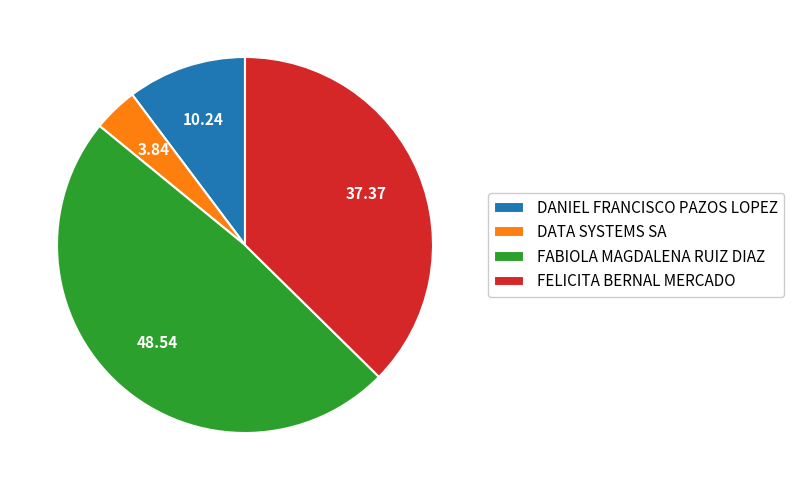

Which has a higher value, FABIOLA MAGDALENA RUIZ DIAZ or DANIEL FRANCISCO PAZOS LOPEZ?

FABIOLA MAGDALENA RUIZ DIAZ